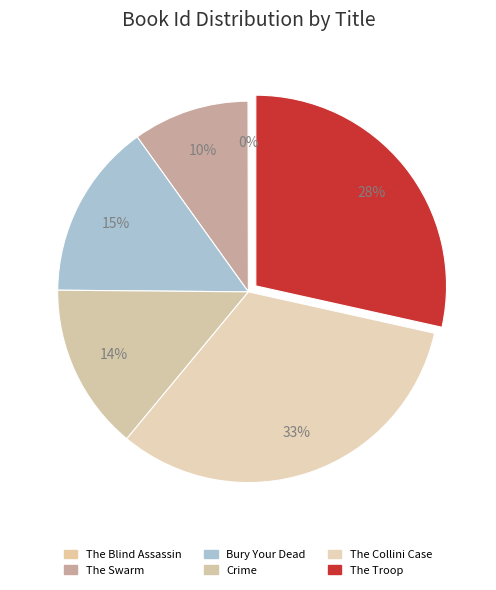

How many slices are in this pie chart?

6